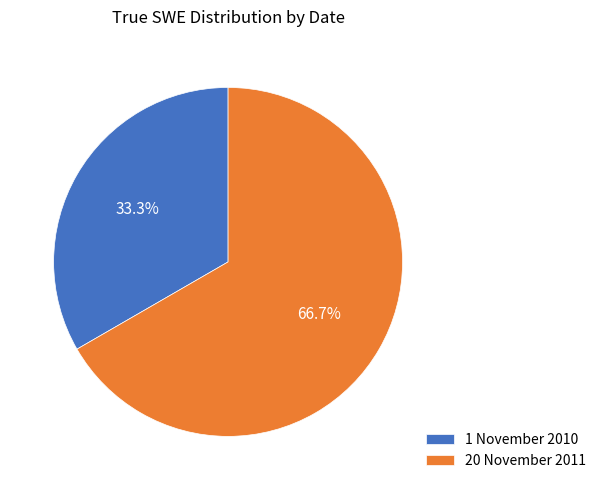

How many slices are in this pie chart?

2